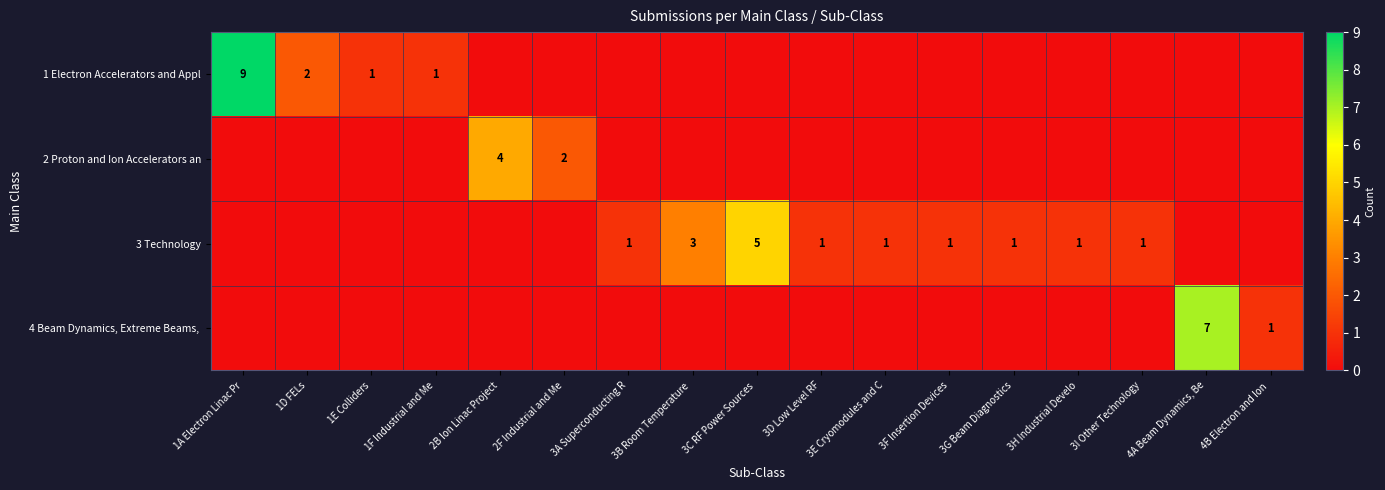

Is it true that 3 Technology equals 1 at 3B Room Temperature ?

False